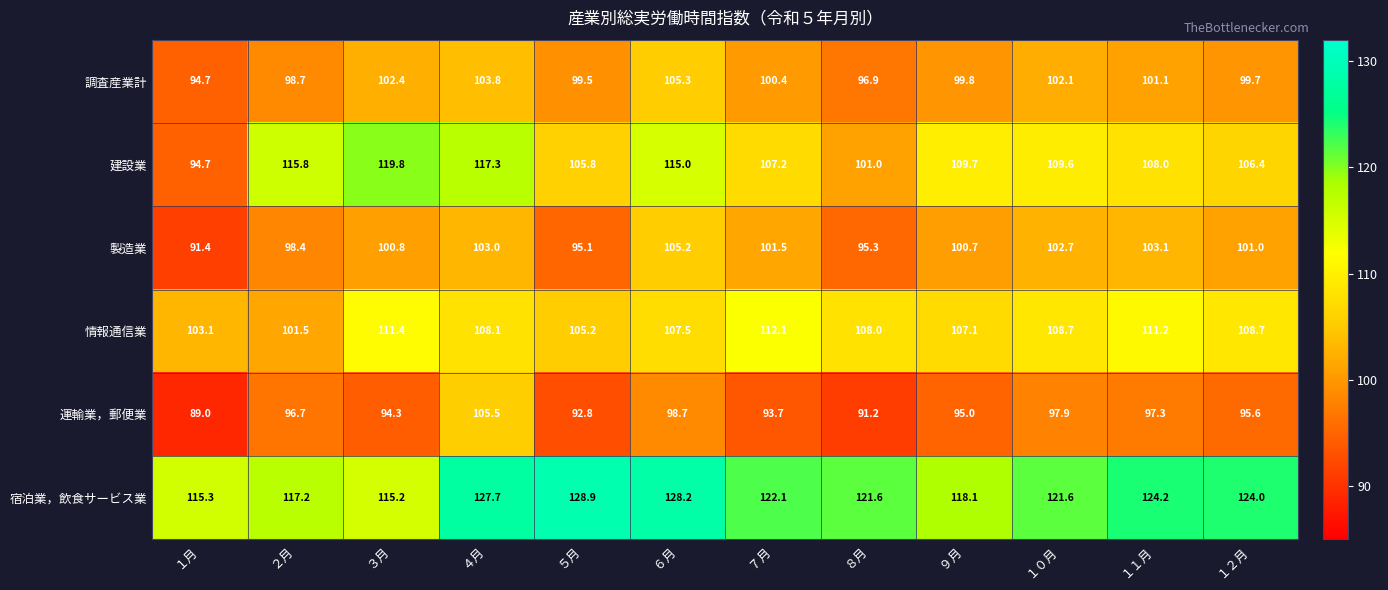

At which category does the chart reach its peak across all series?

５月